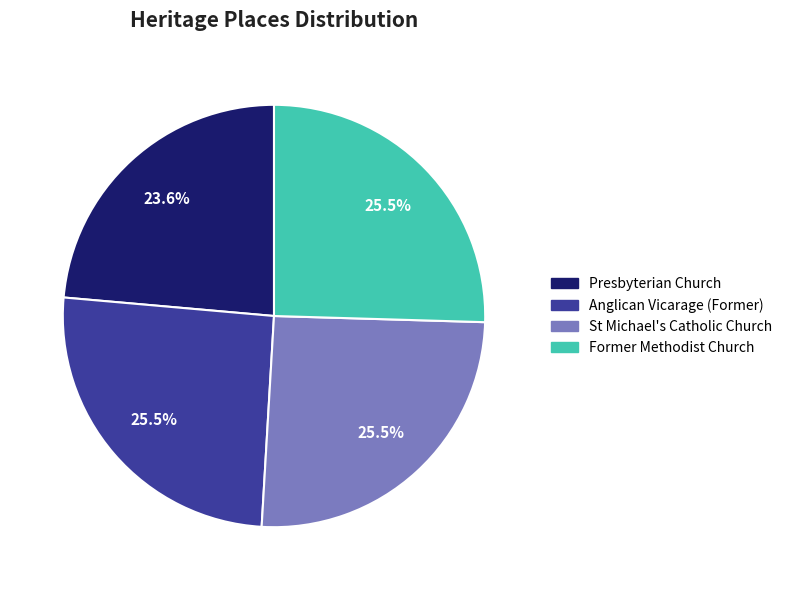

Does Anglican Vicarage (Former) represent more than half of the total?

No